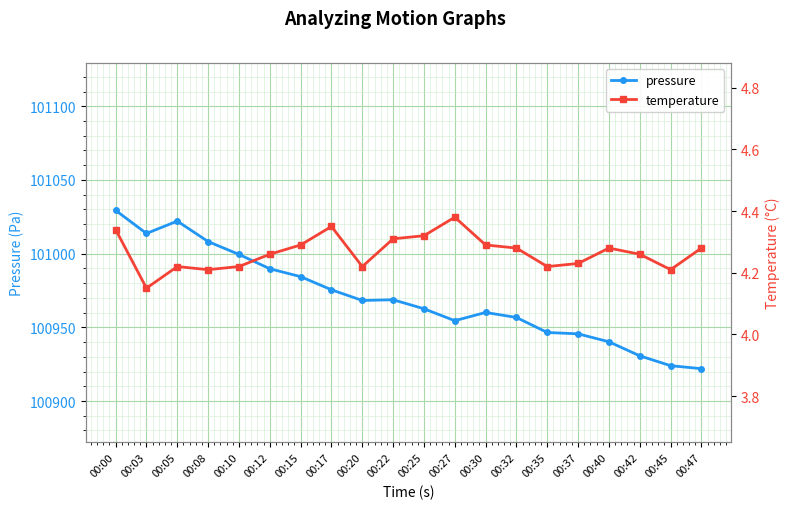

Between 00:10 and 00:32, which series saw the biggest shift?

pressure